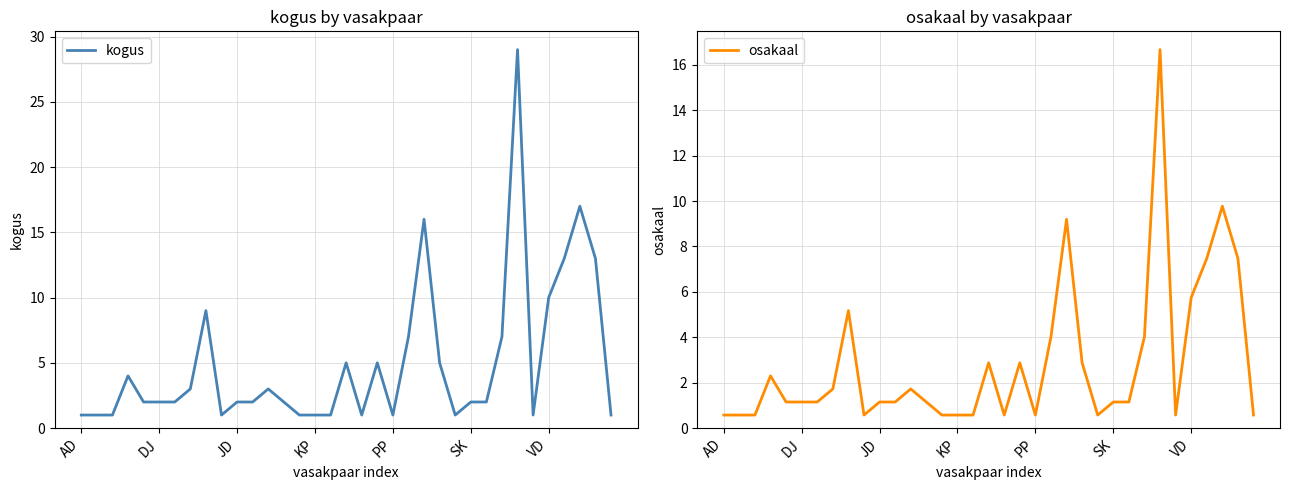

The value of kogus at JD is 3. True or false?

False